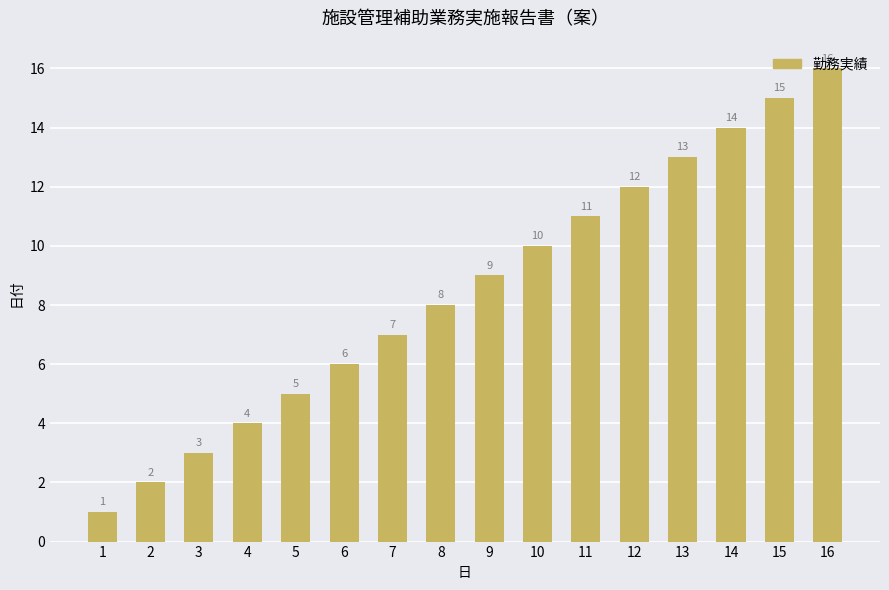

Read the value at 14.

14